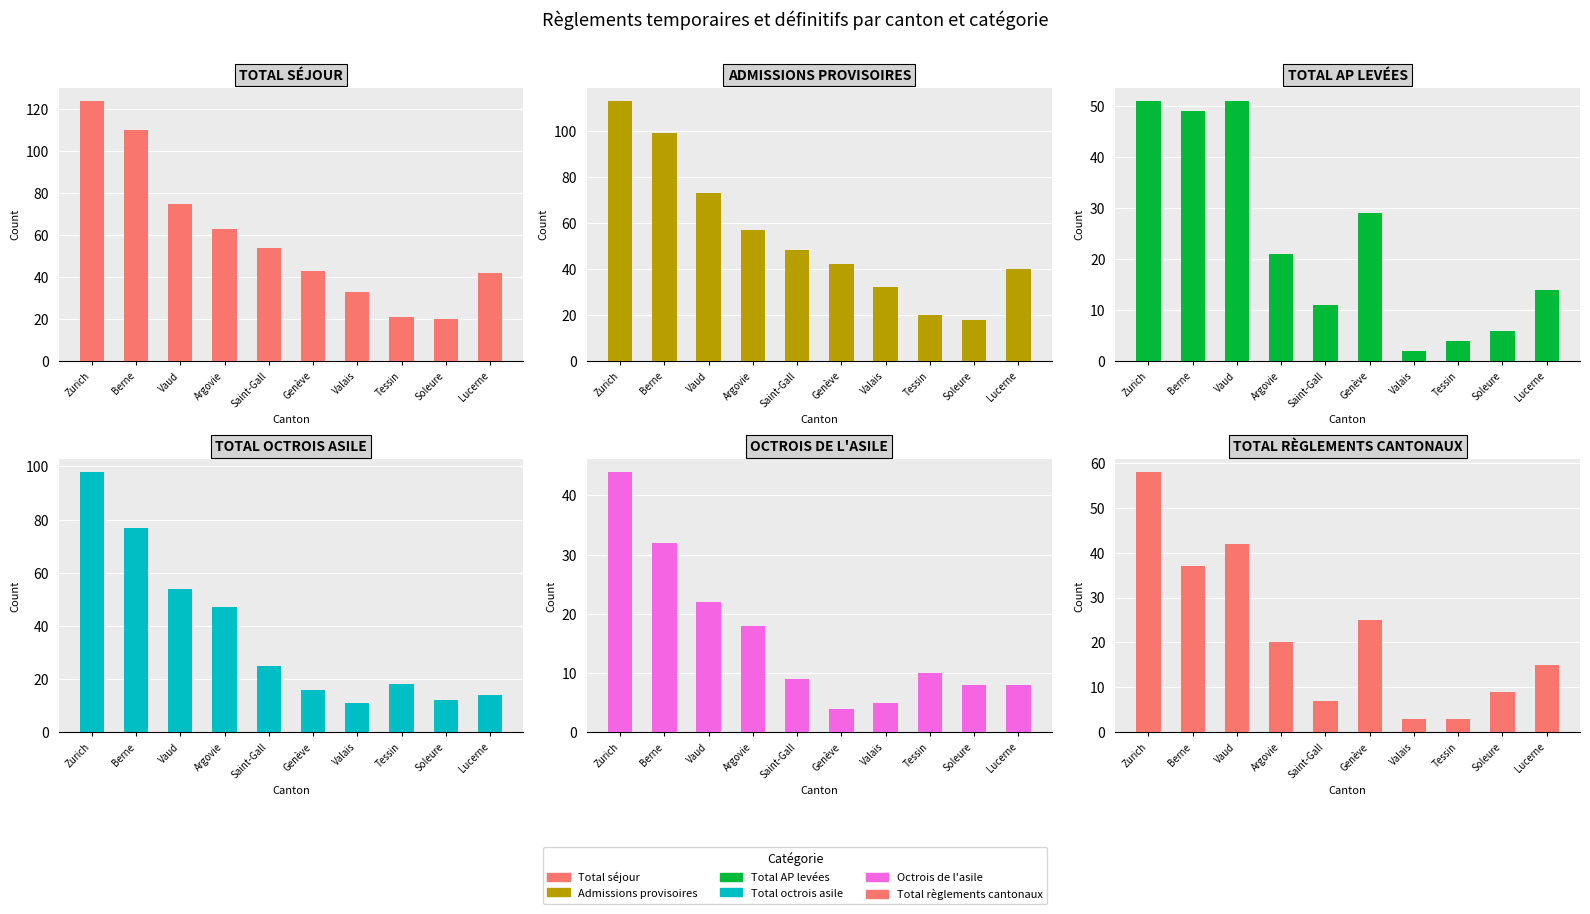

What is the average value of the Total séjour series?

58